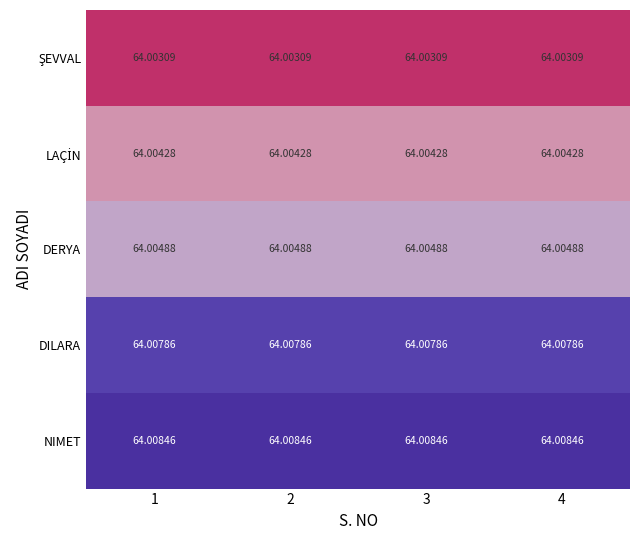

Which series has the largest total across all categories?

NIMET